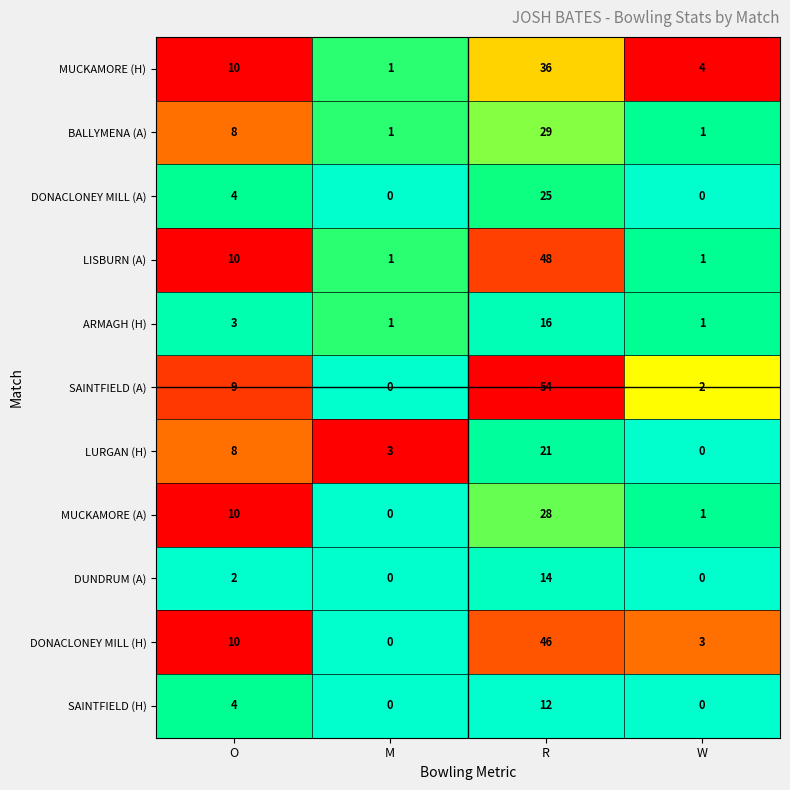

Which series has the widest spread of values?

SAINTFIELD (A)